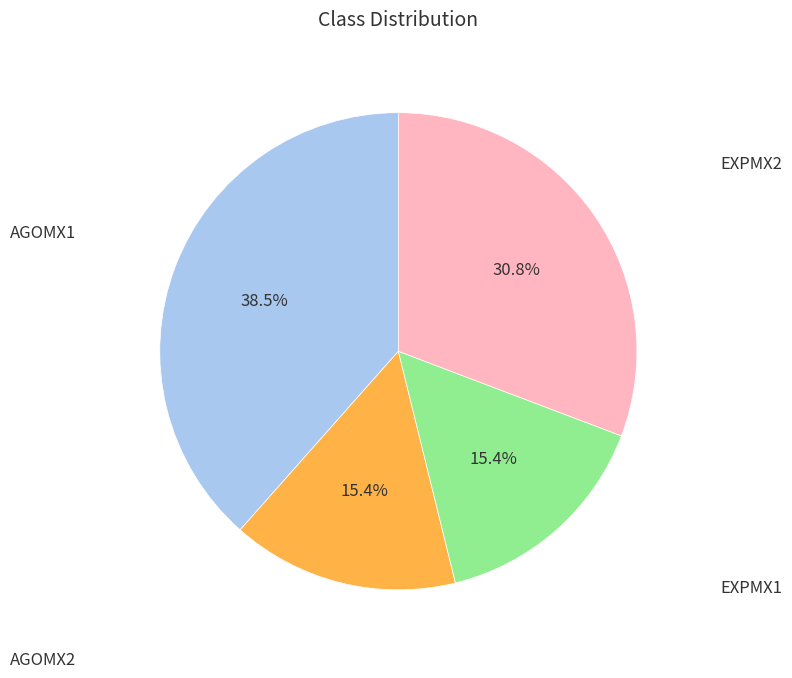

Is there any slice that represents more than half of the pie?

No